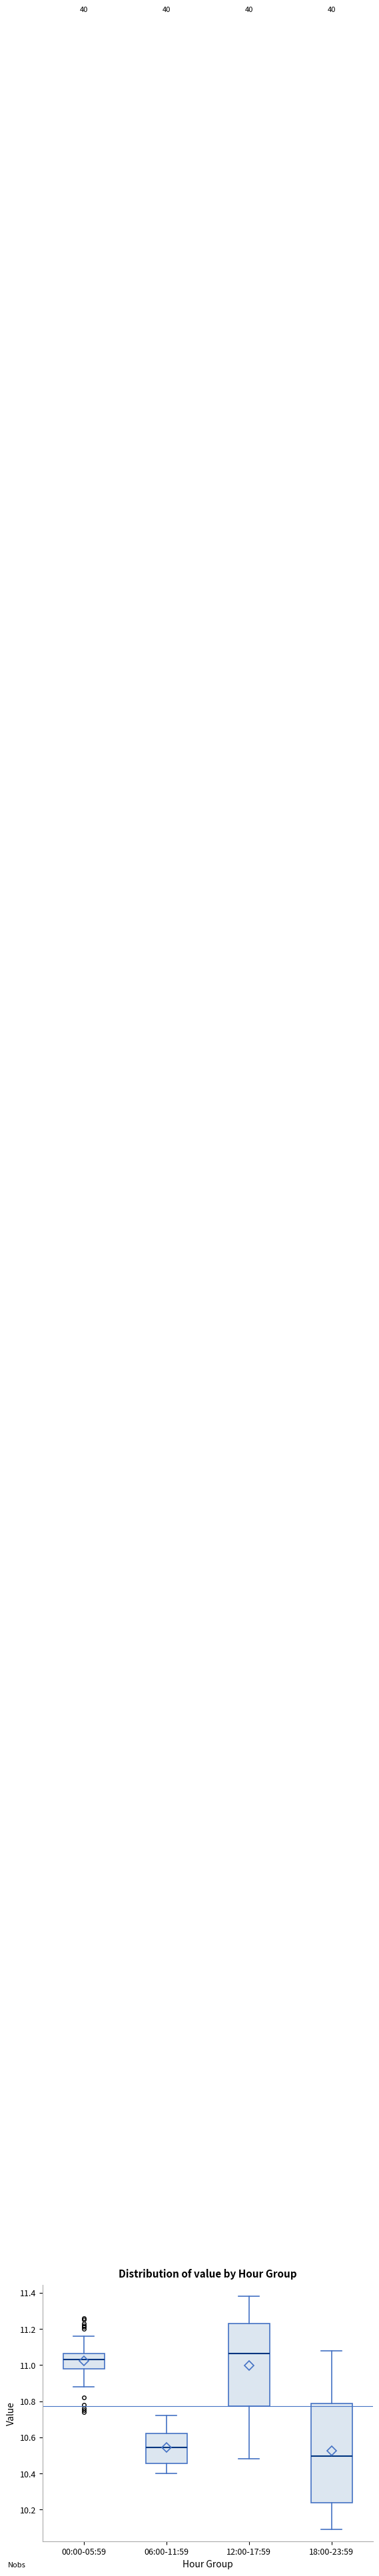

Where is the upper edge of the box for 18:00-23:59 on the y-axis? The values are not printed on the chart, so give them approximately, as read against the axis.

10.78